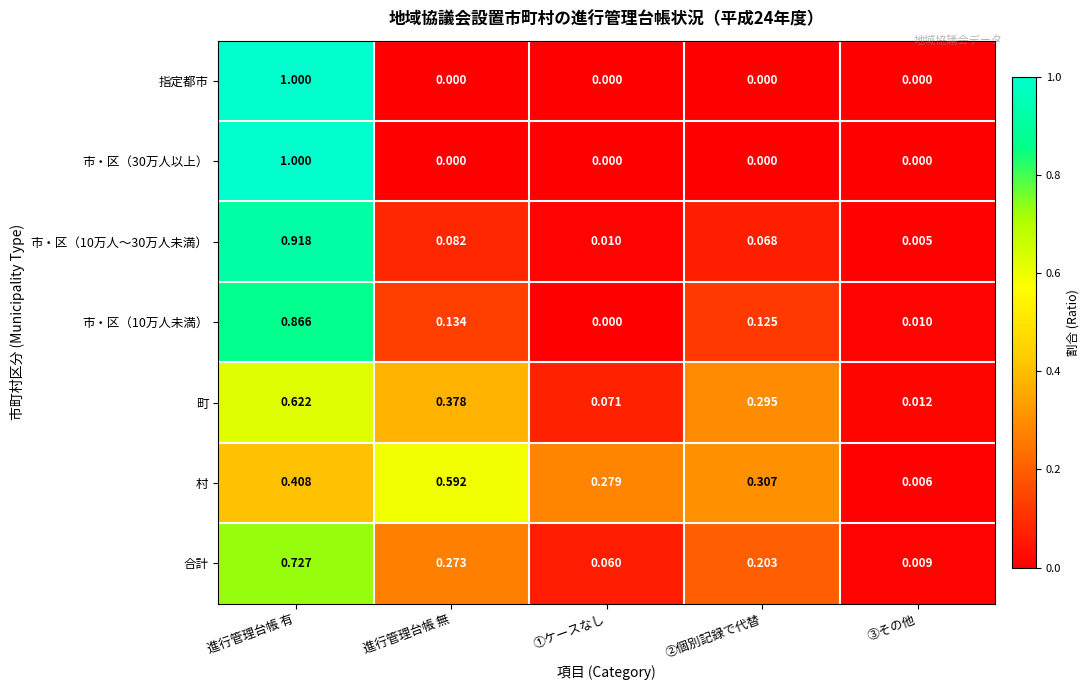

At which category is the sum across all series the highest?

進行管理台帳 有